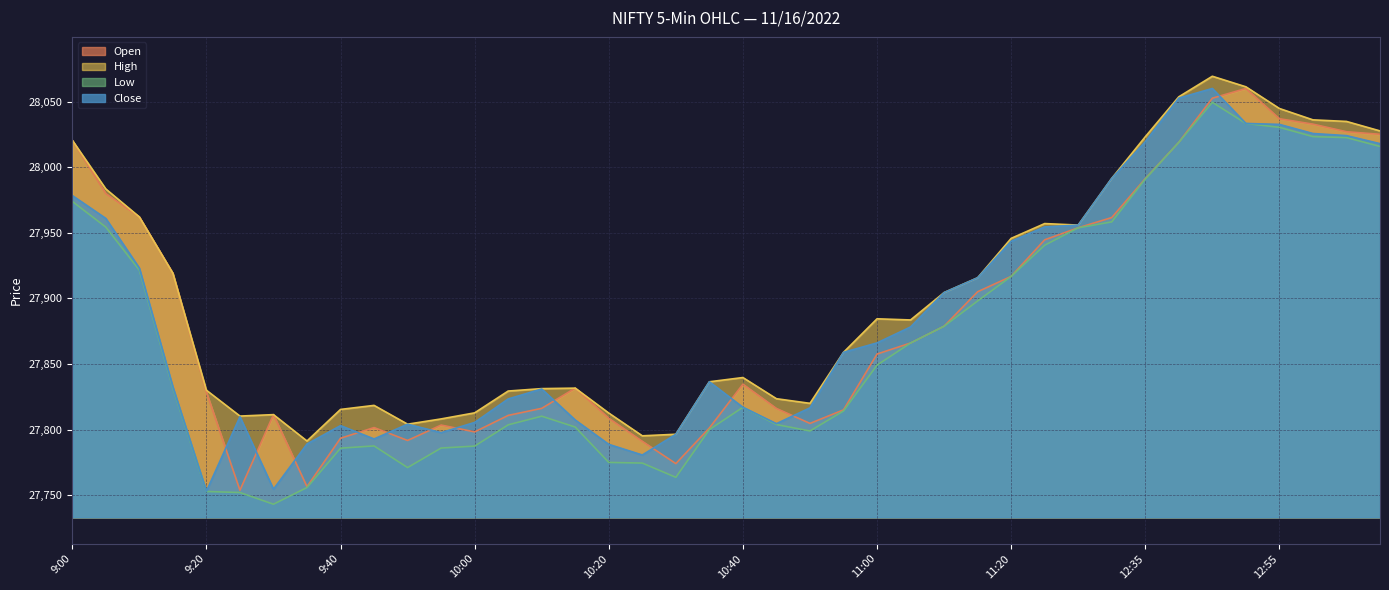

Rank the categories by Low value from highest to lowest.

12:45, 12:50, 12:55, 13:00, 13:05, 12:40, 13:10, 12:35, 9:00, 12:30, 9:05, 11:30, 11:25, 9:10, 11:20, 11:15, 11:10, 11:05, 11:00, 9:15, 10:40, 10:55, 10:10, 10:45, 10:05, 10:15, 10:35, 10:50, 9:45, 10:00, 9:55, 9:40, 10:20, 10:25, 9:50, 10:30, 9:35, 9:20, 9:25, 9:30